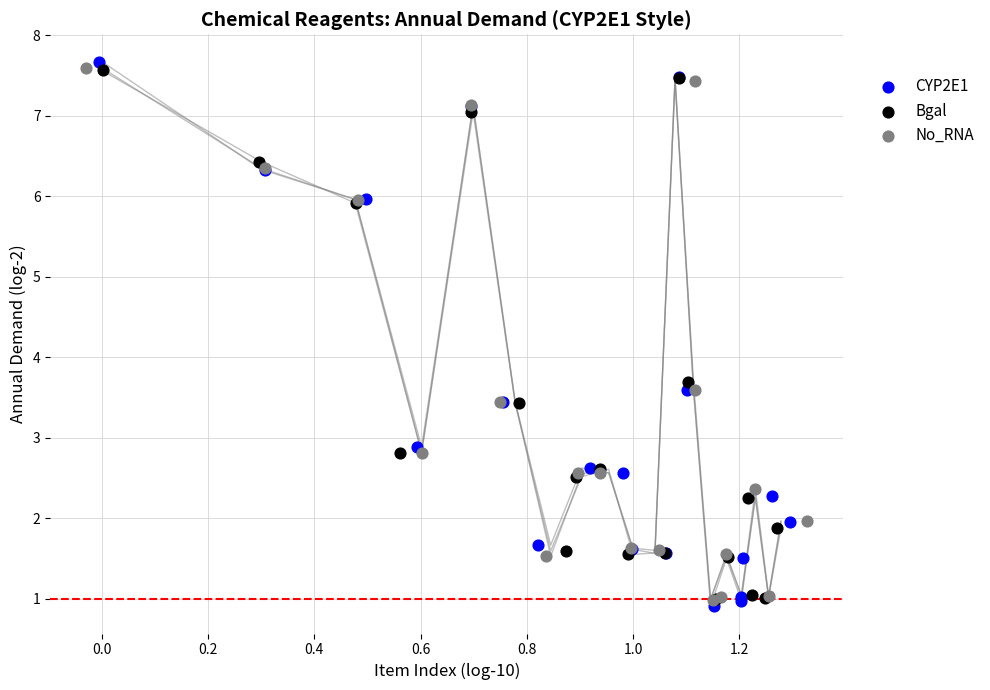

Which series contains the highest Y value?

CYP2E1